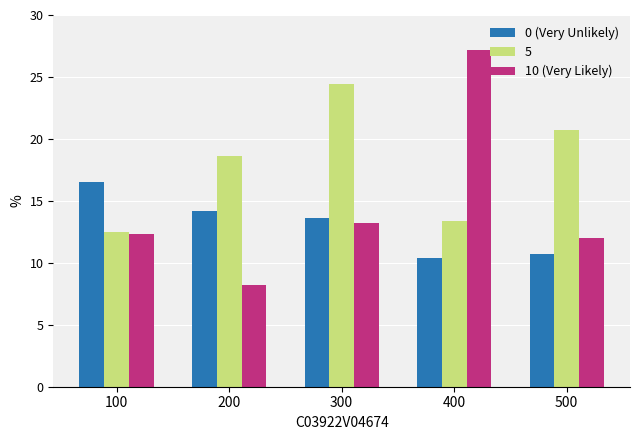

True or false: 10 (Very Likely) has a value of 18.3 at 400.

False